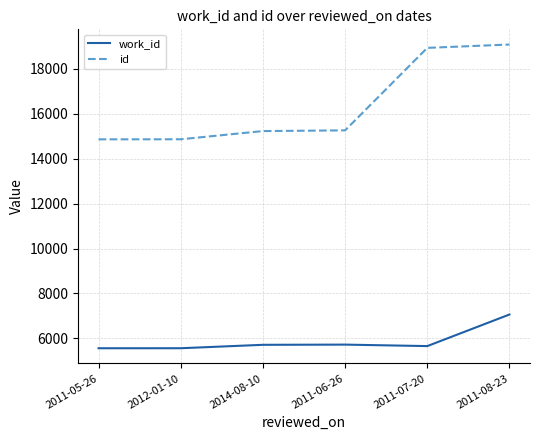

The work_id series shows 5715 at 2014-08-10. True or false?

True